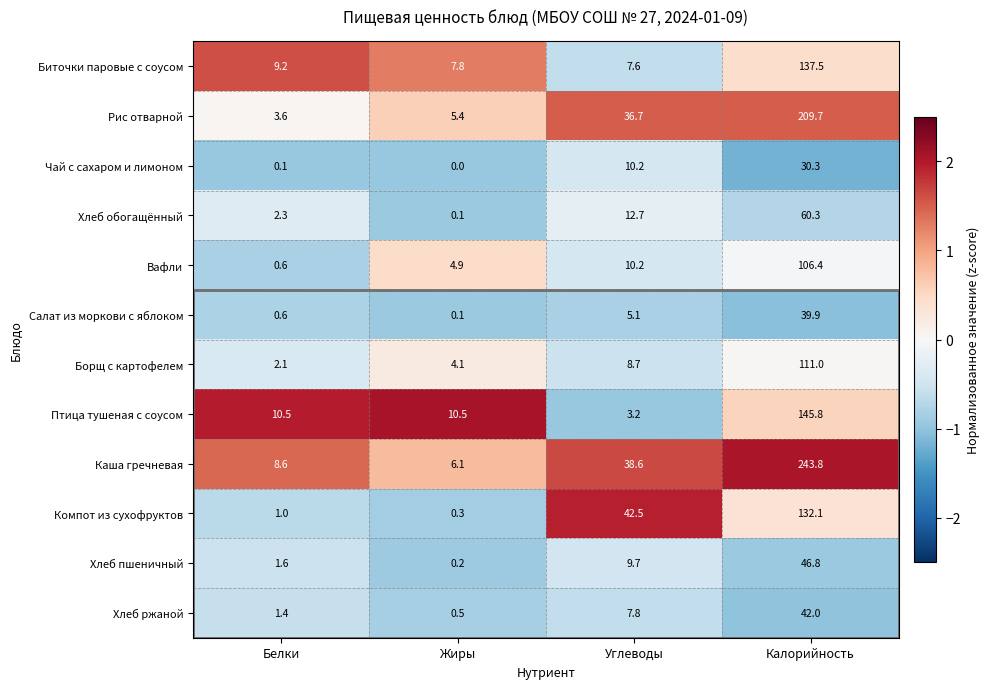

Is the value of Чай с сахаром и лимоном at Калорийность greater than the value of Птица тушеная с соусом at Углеводы?

Yes